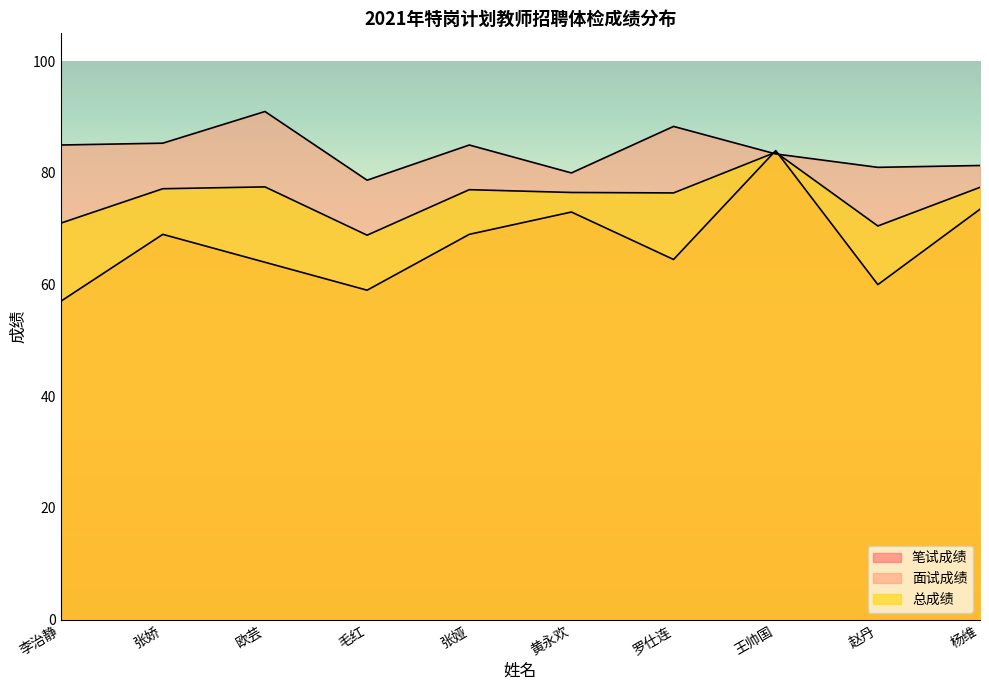

True or false: 面试成绩 has a value of 54.1 at 毛红.

False